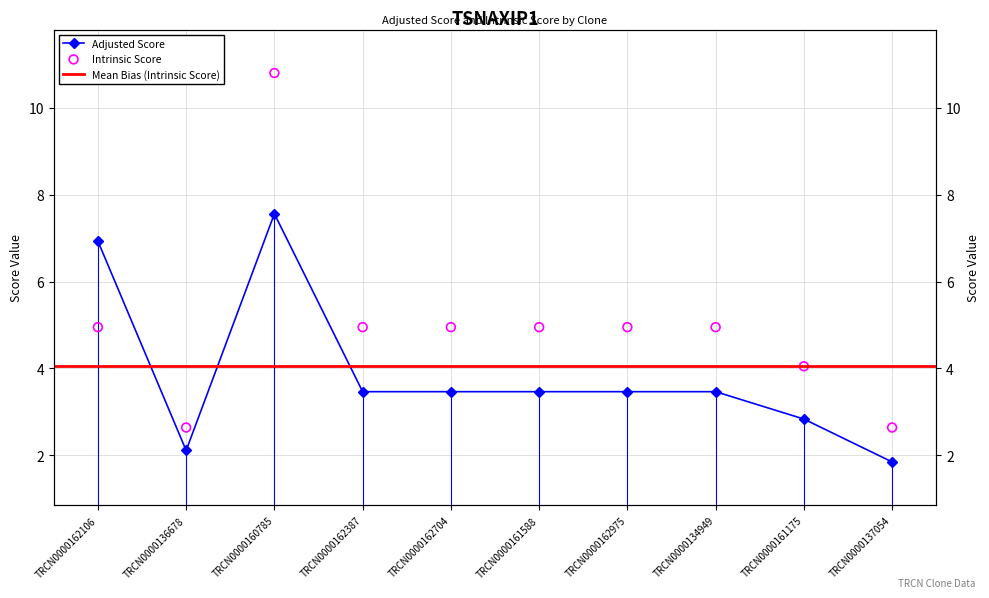

At which category is the sum across all series the highest?

TRCN0000160785